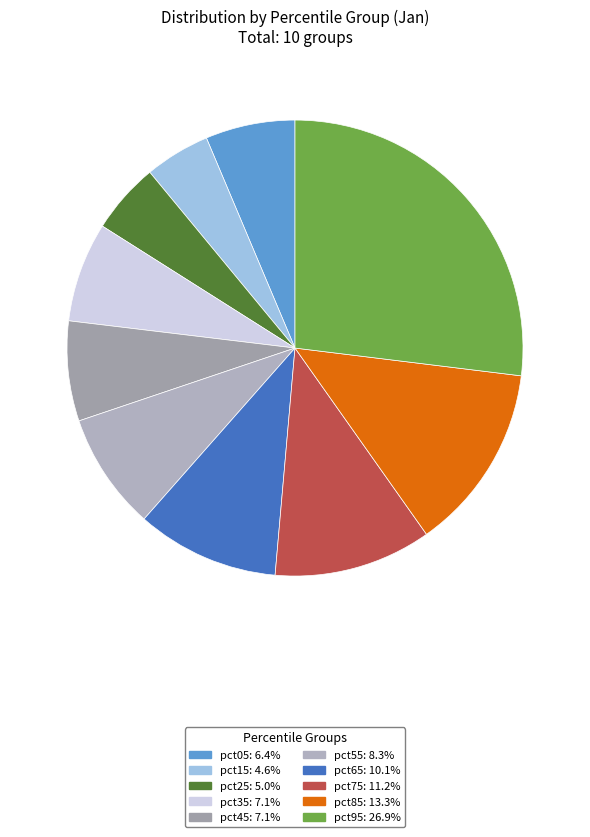

To the nearest percent, what percentage of the pie is pct85?

13%